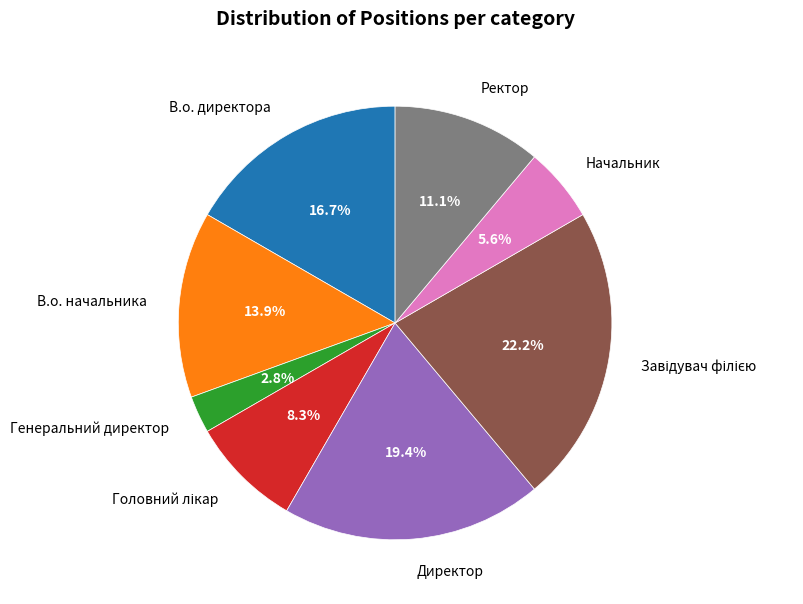

Combined, do В.о. директора and Начальник account for over 50%?

No